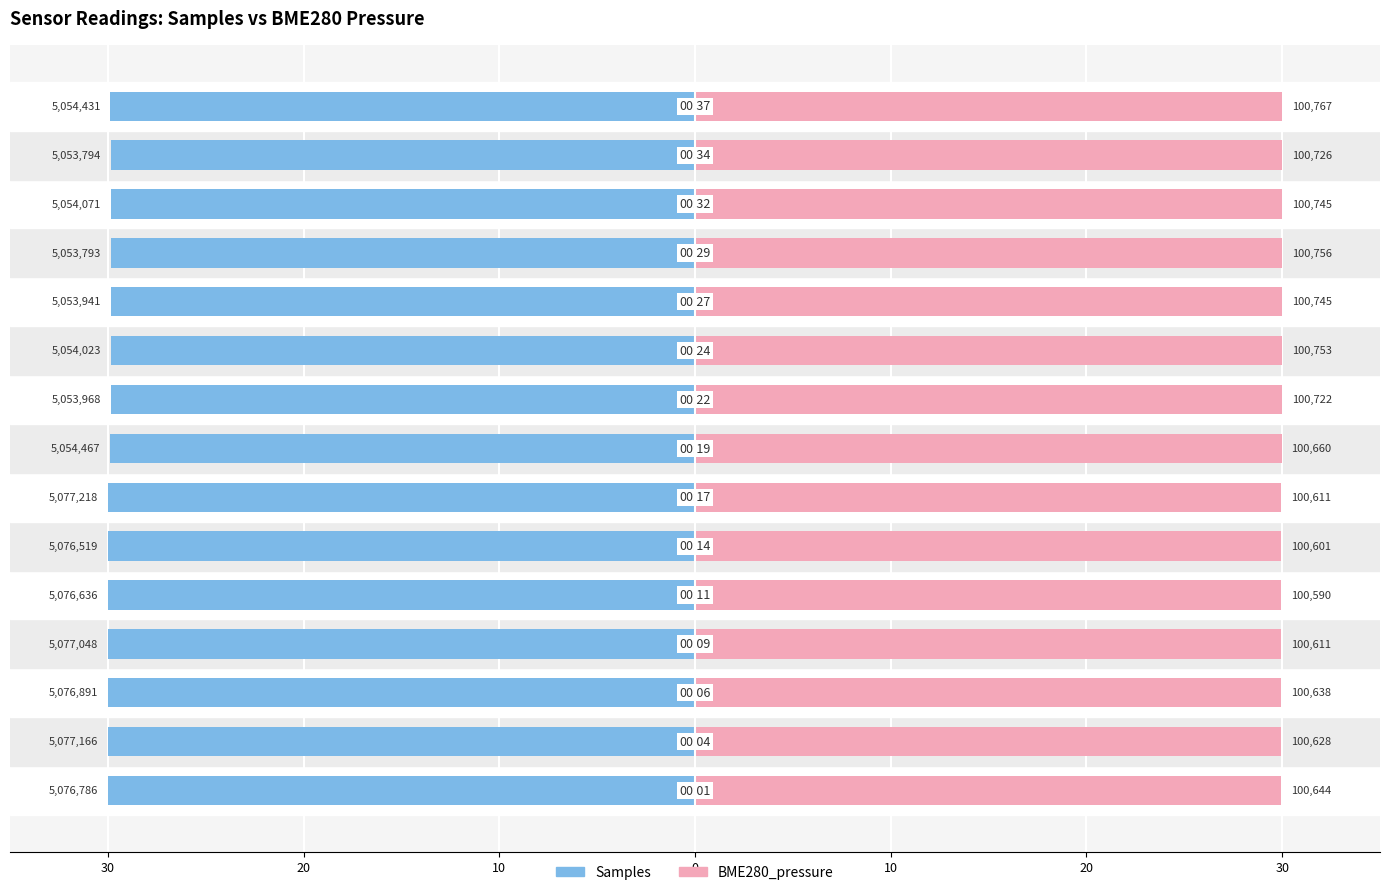

At which label is Samples closest to -29?

11